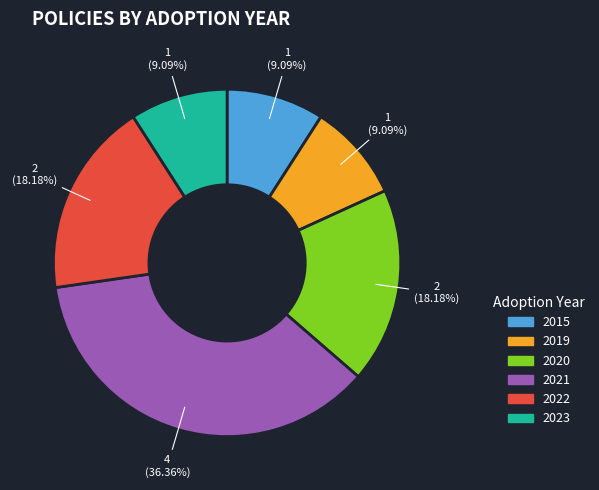

Is there any slice that represents more than half of the pie?

No